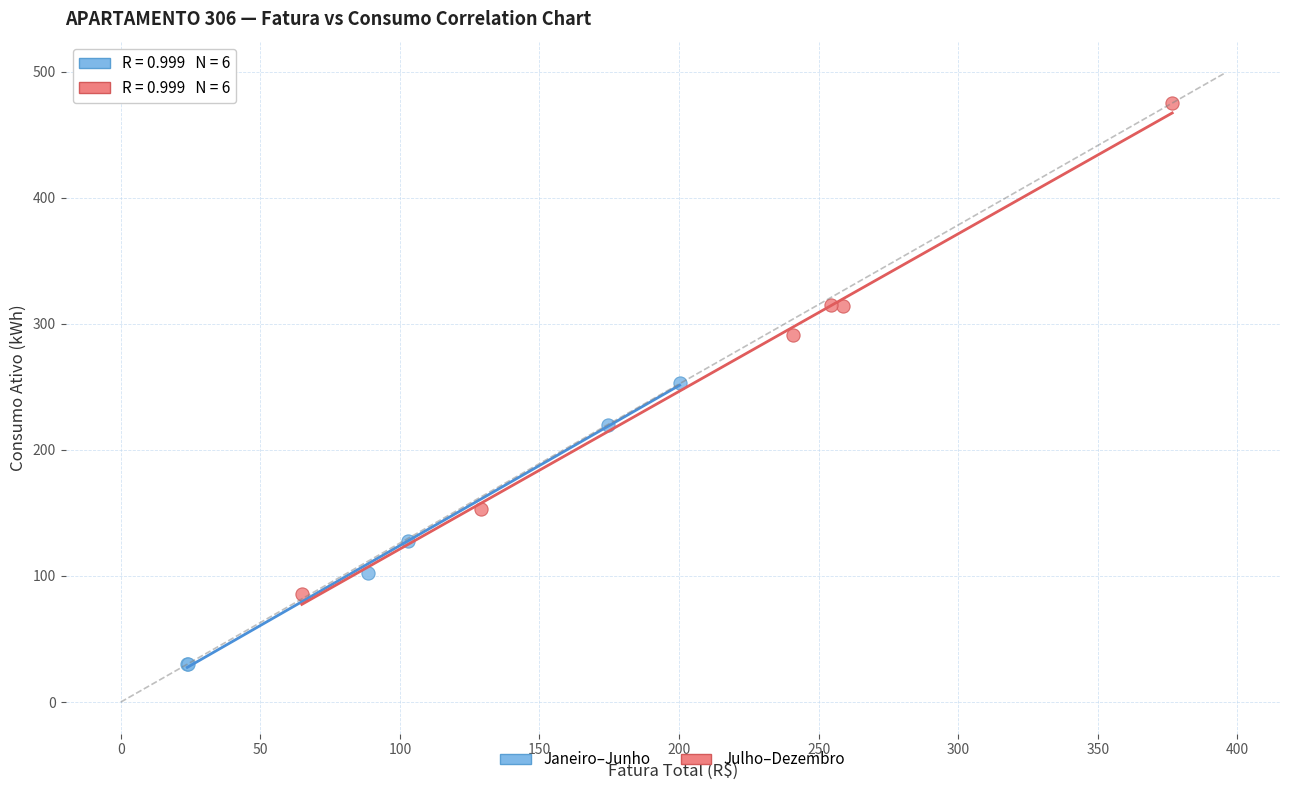

Which series contains the highest Y value?

Julho–Dezembro